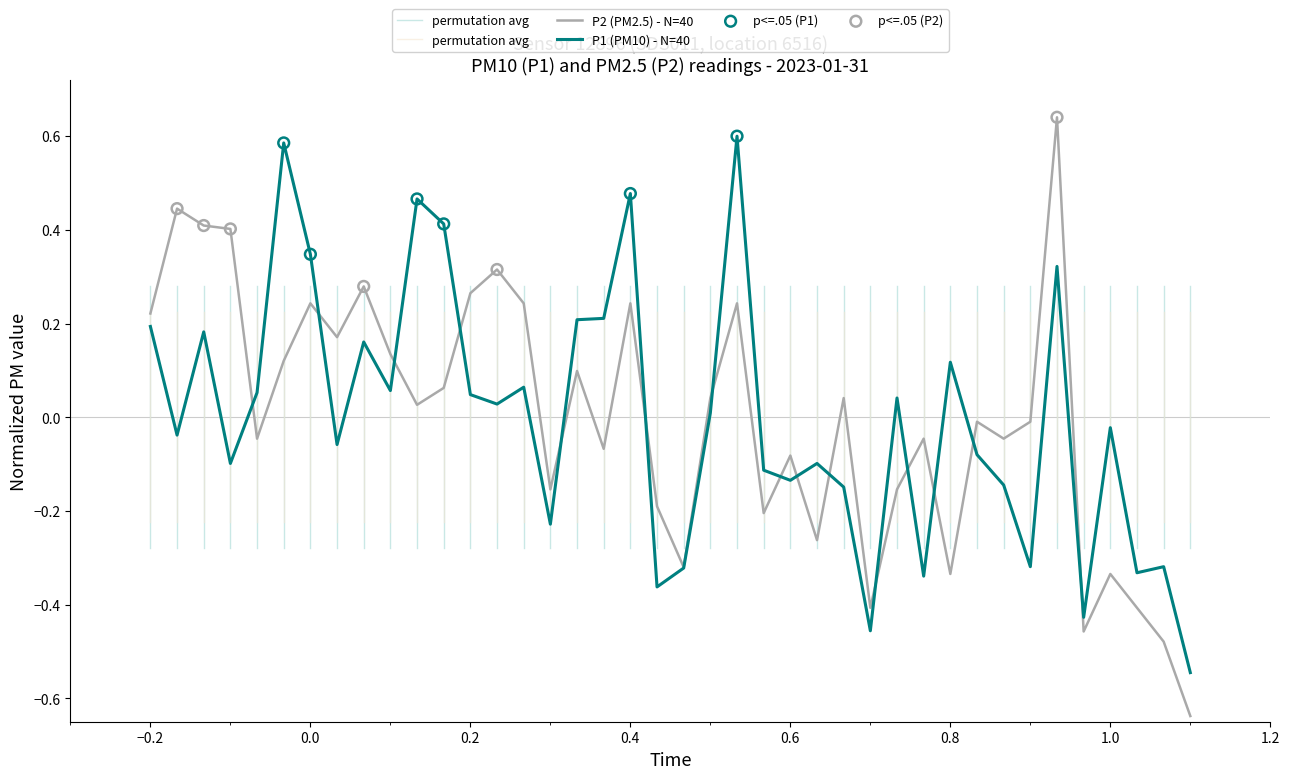

Which series has the largest total across all categories?

P2